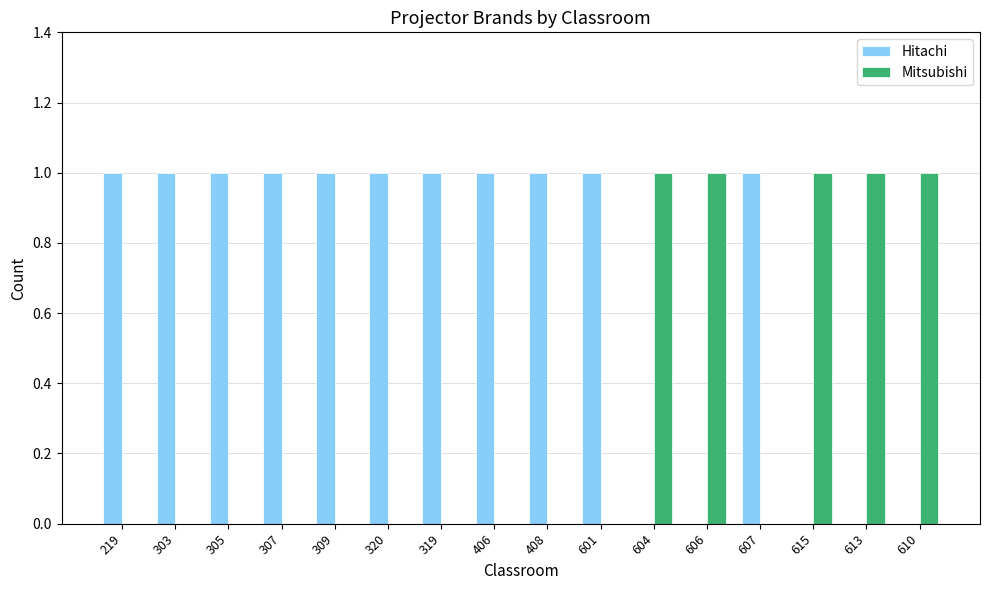

The Hitachi series shows 0 at 607. True or false?

False